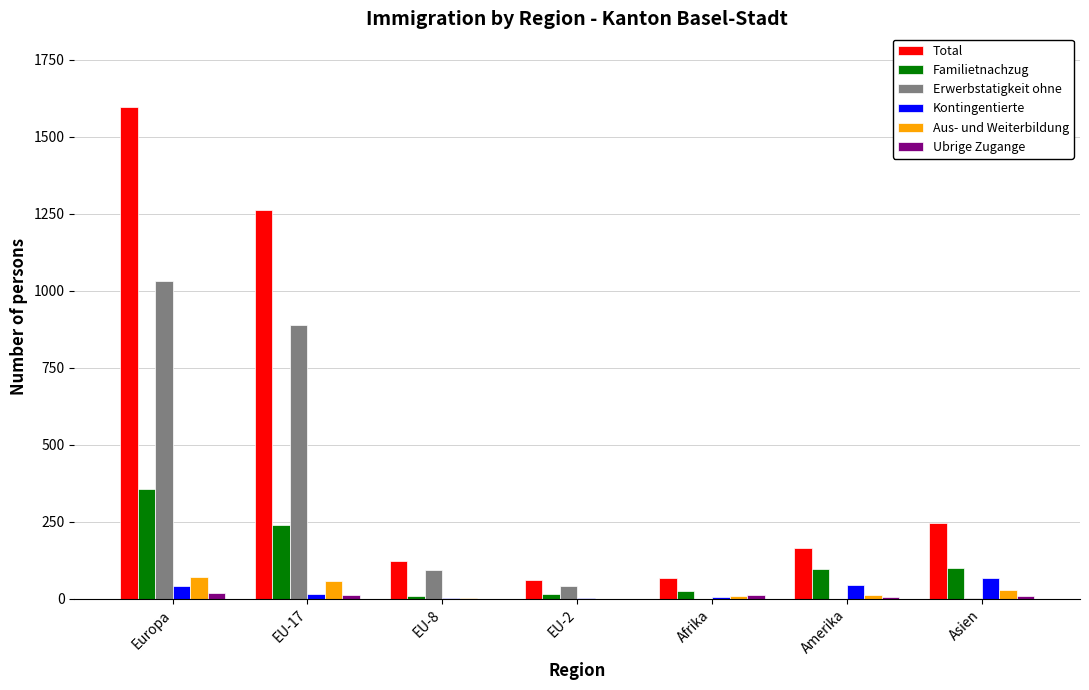

What is the maximum value shown in the chart?

1596